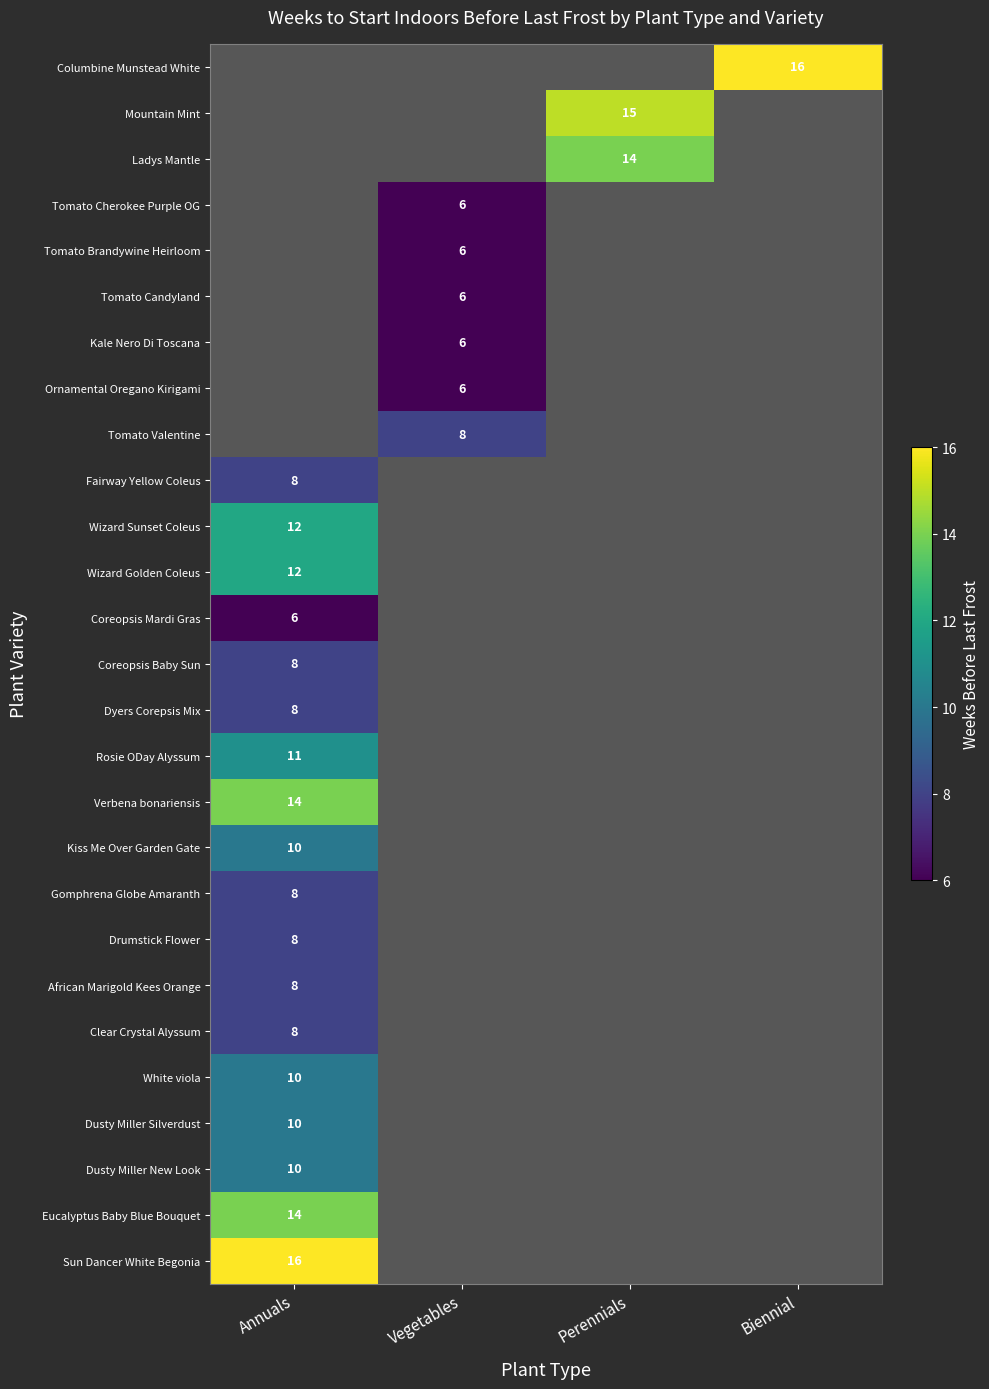

The value of Gomphrena Globe Amaranth at Annuals is 8. True or false?

True